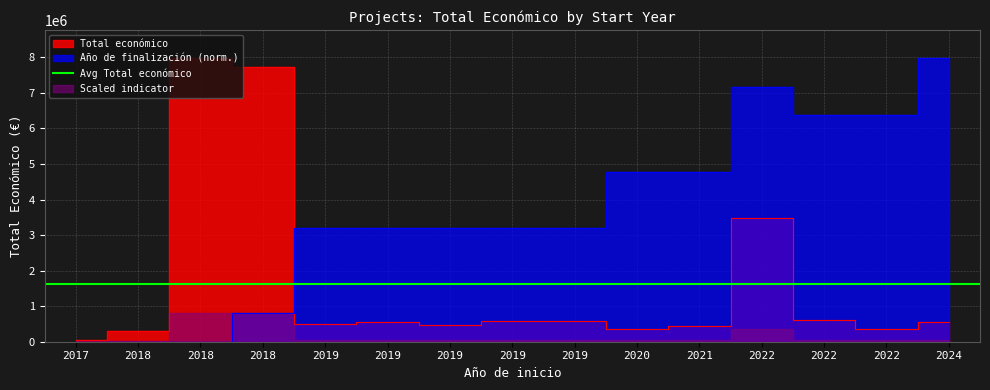

True or false: the data shows 3472215 at 2022.

True